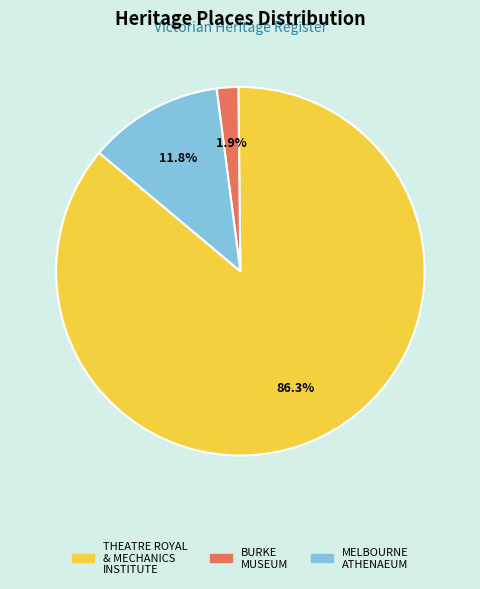

Count the number of slices in the pie.

3